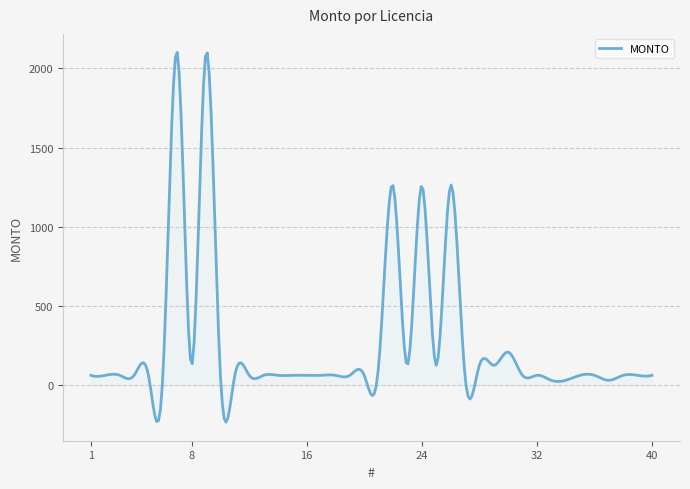

What is the difference between the second highest and minimum values?

2329.6